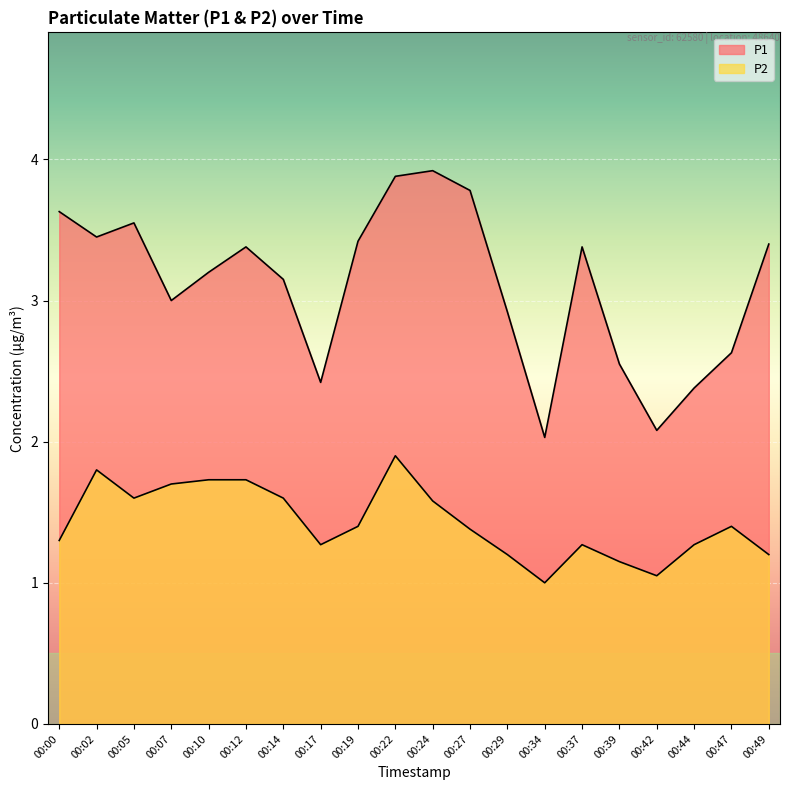

Where is P2 nearest to the value 1?

00:34